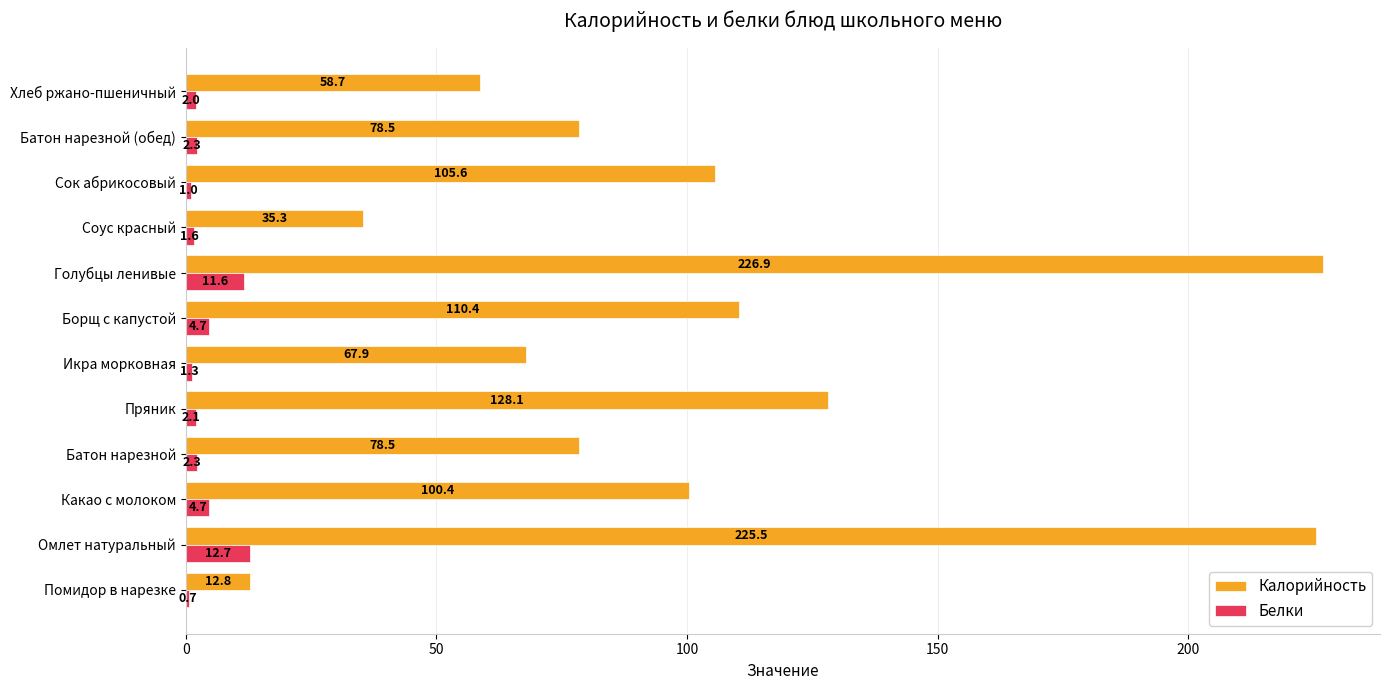

At which label does Калорийность reach its peak?

Голубцы ленивые